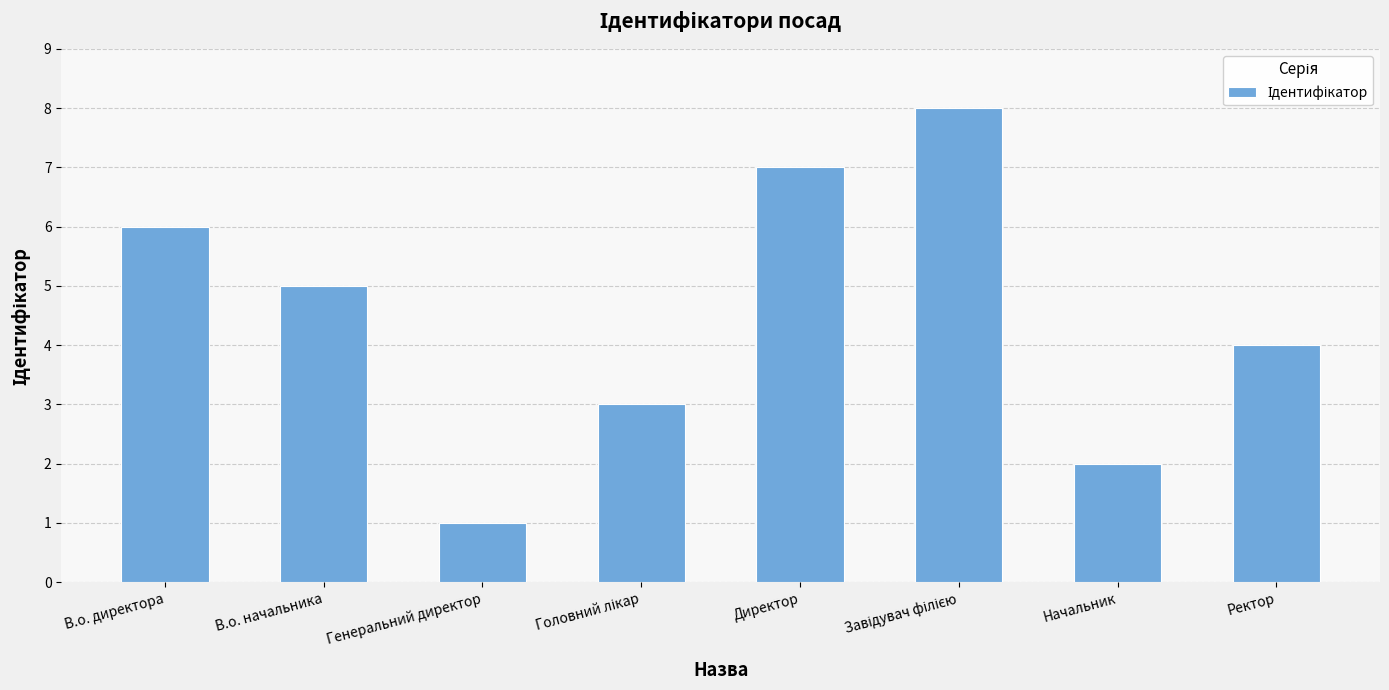

What is the change in value from Генеральний директор to Директор?

+6